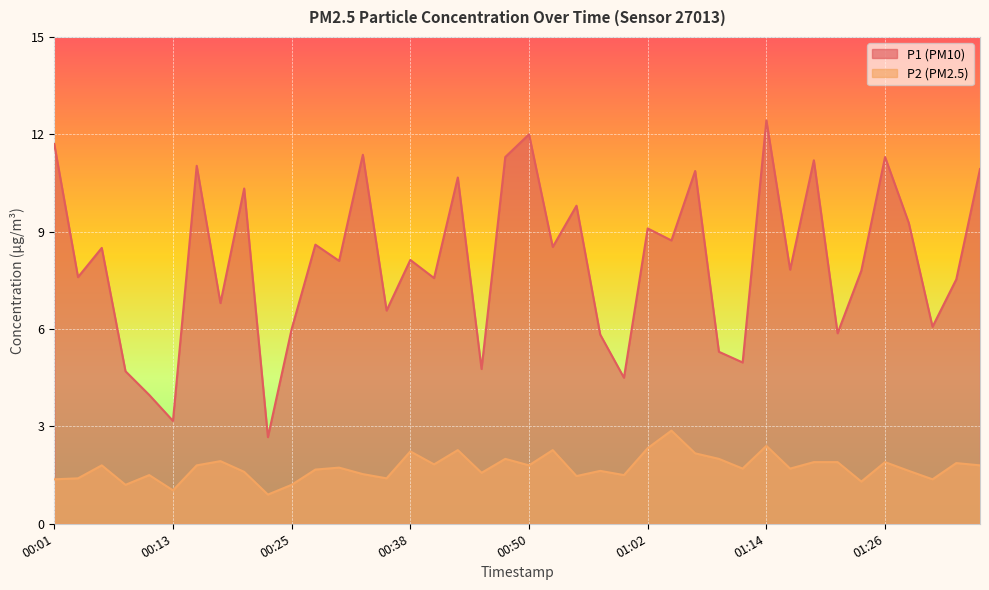

The value of P1 at 00:28 is 8.6. True or false?

True